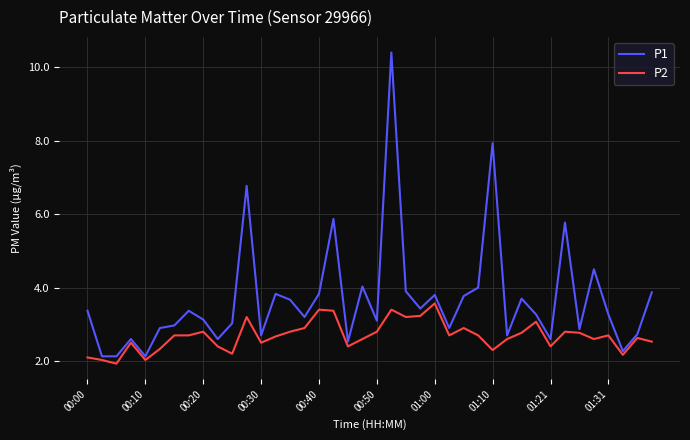

What is the minimum value shown in the chart?

1.9